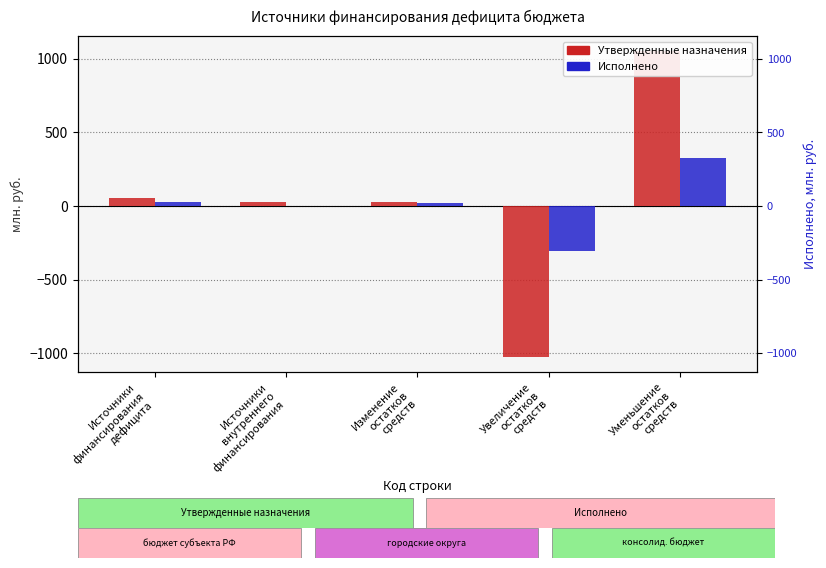

How many values in Исполнено are above zero?

4